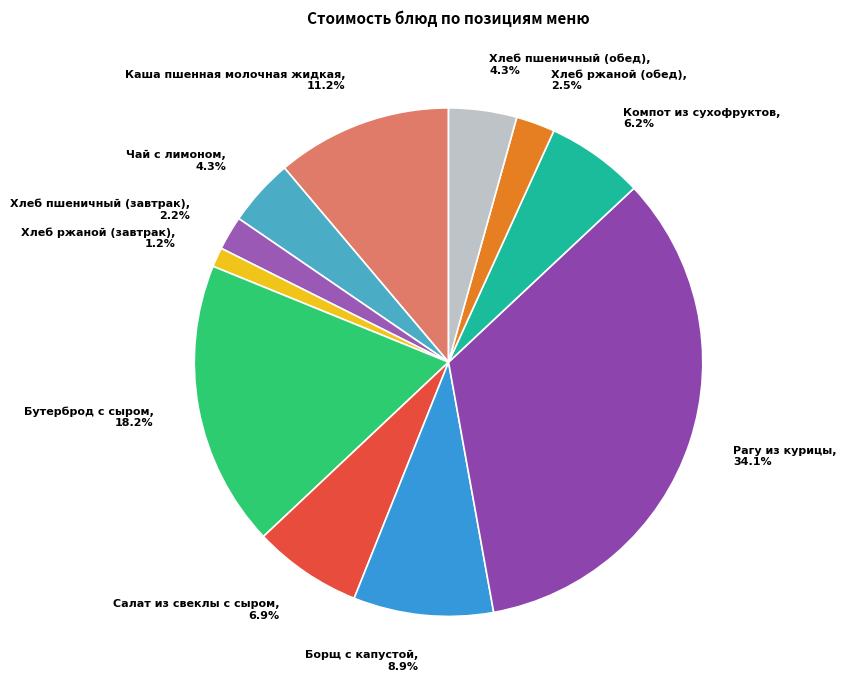

Does any single category account for the majority?

No